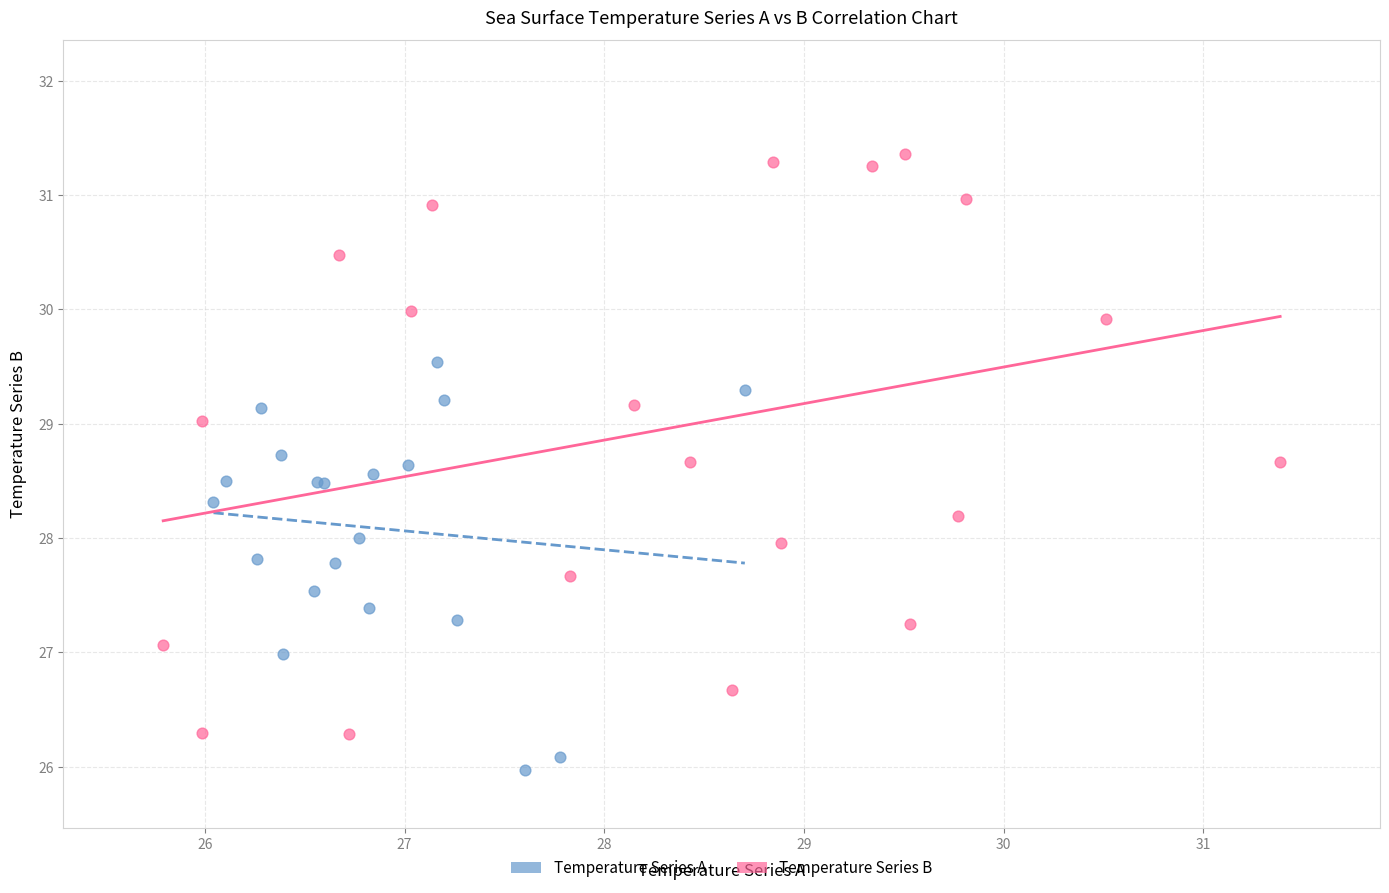

Which series reaches the minimum Y coordinate?

Temperature Series A